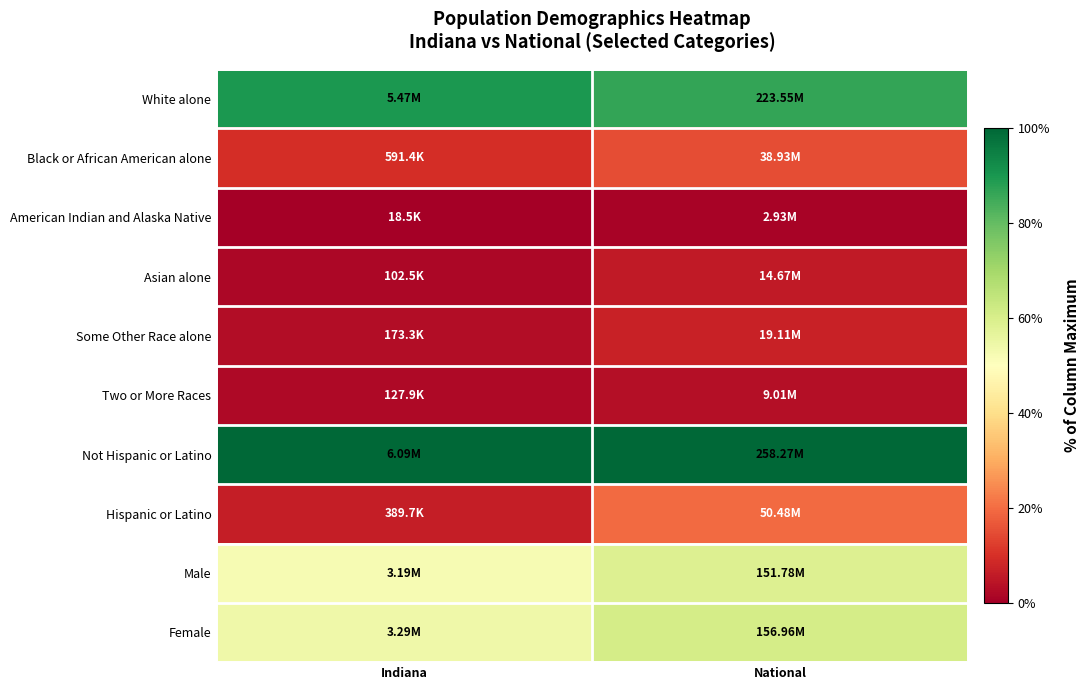

What is the difference between the highest and lowest values at National?

98.9